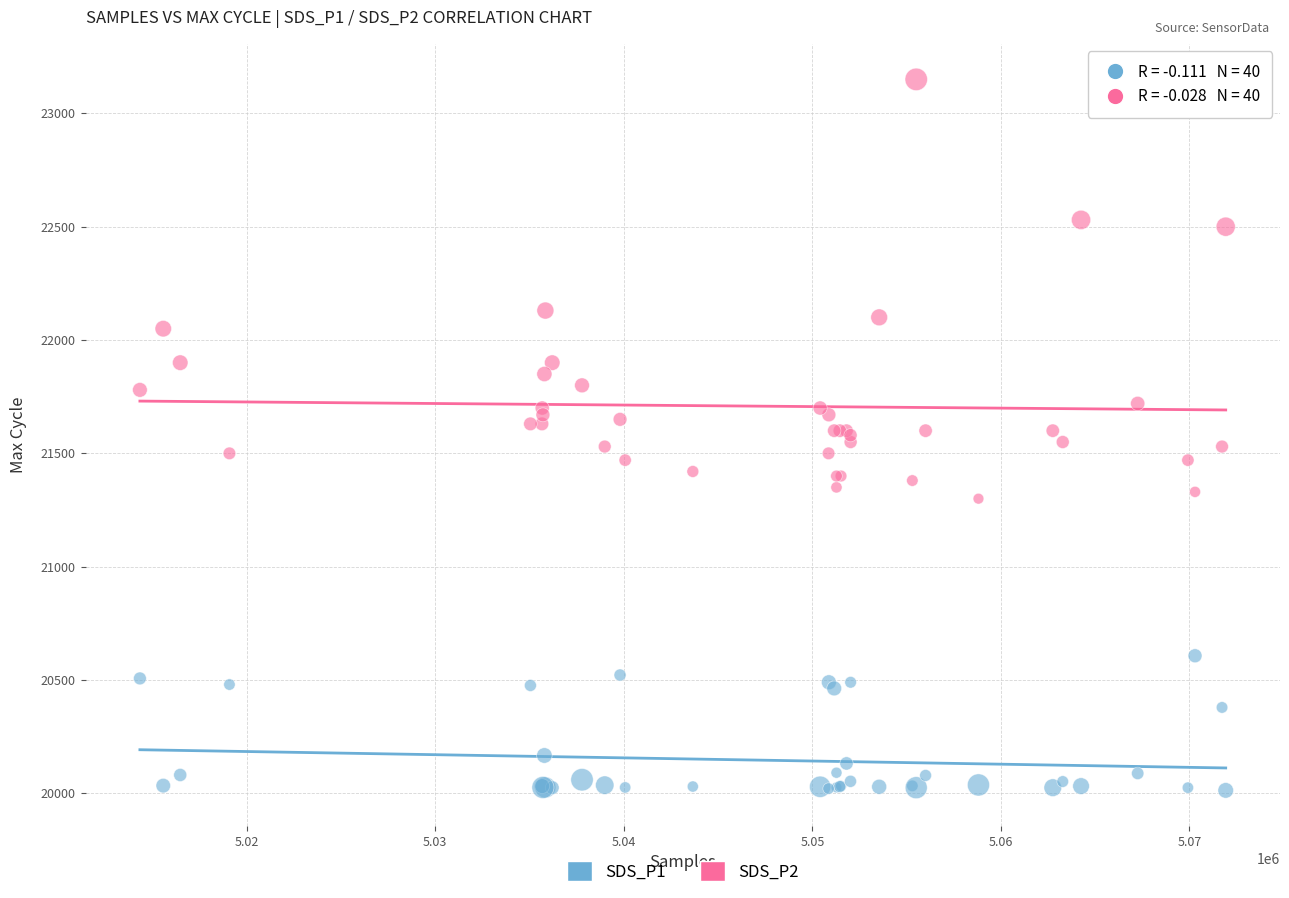

What are all the series names shown in the legend?

SDS_P1, SDS_P2